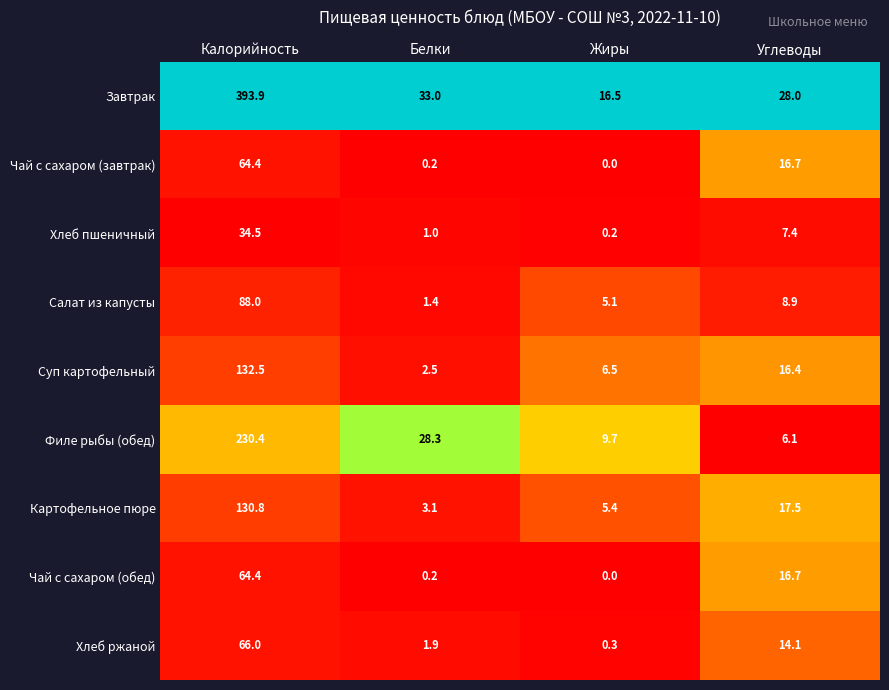

What is the maximum value shown in the chart?

393.9